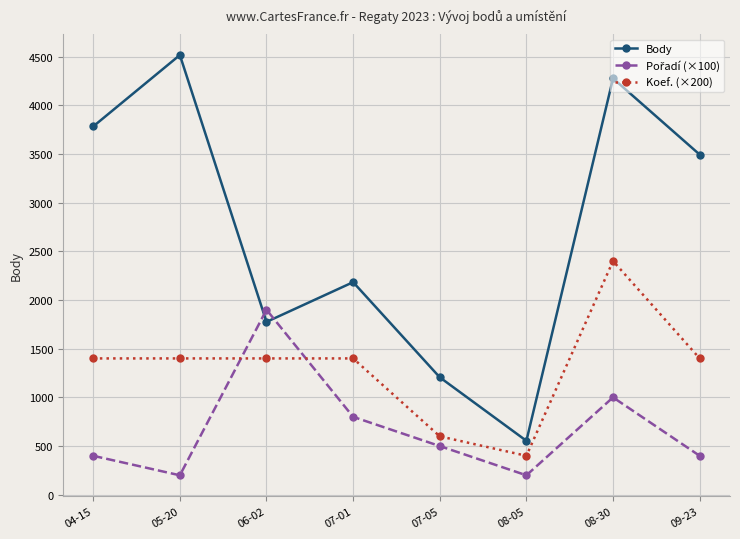

Read the Koef. (×200) value at 09-23, to the nearest 10.

1400